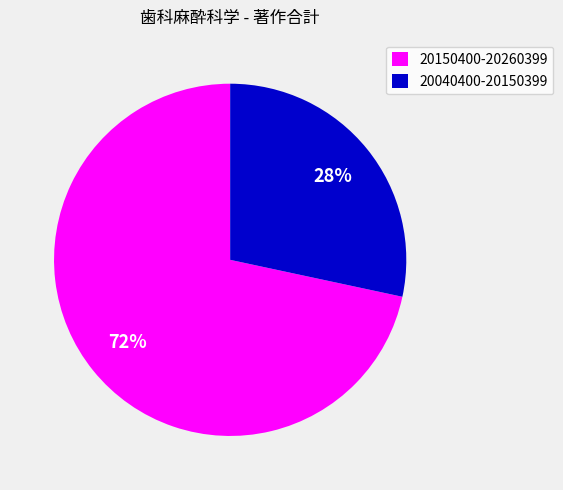

Rank the categories by value from highest to lowest.

20150400-20260399, 20040400-20150399